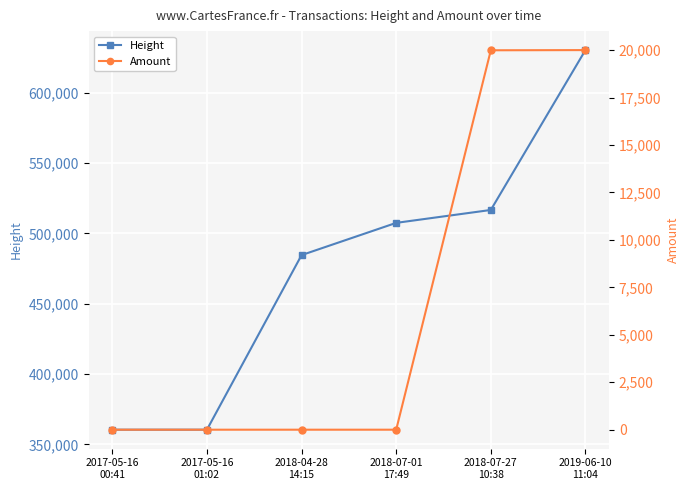

How many values in the Height series are below 507452?

3